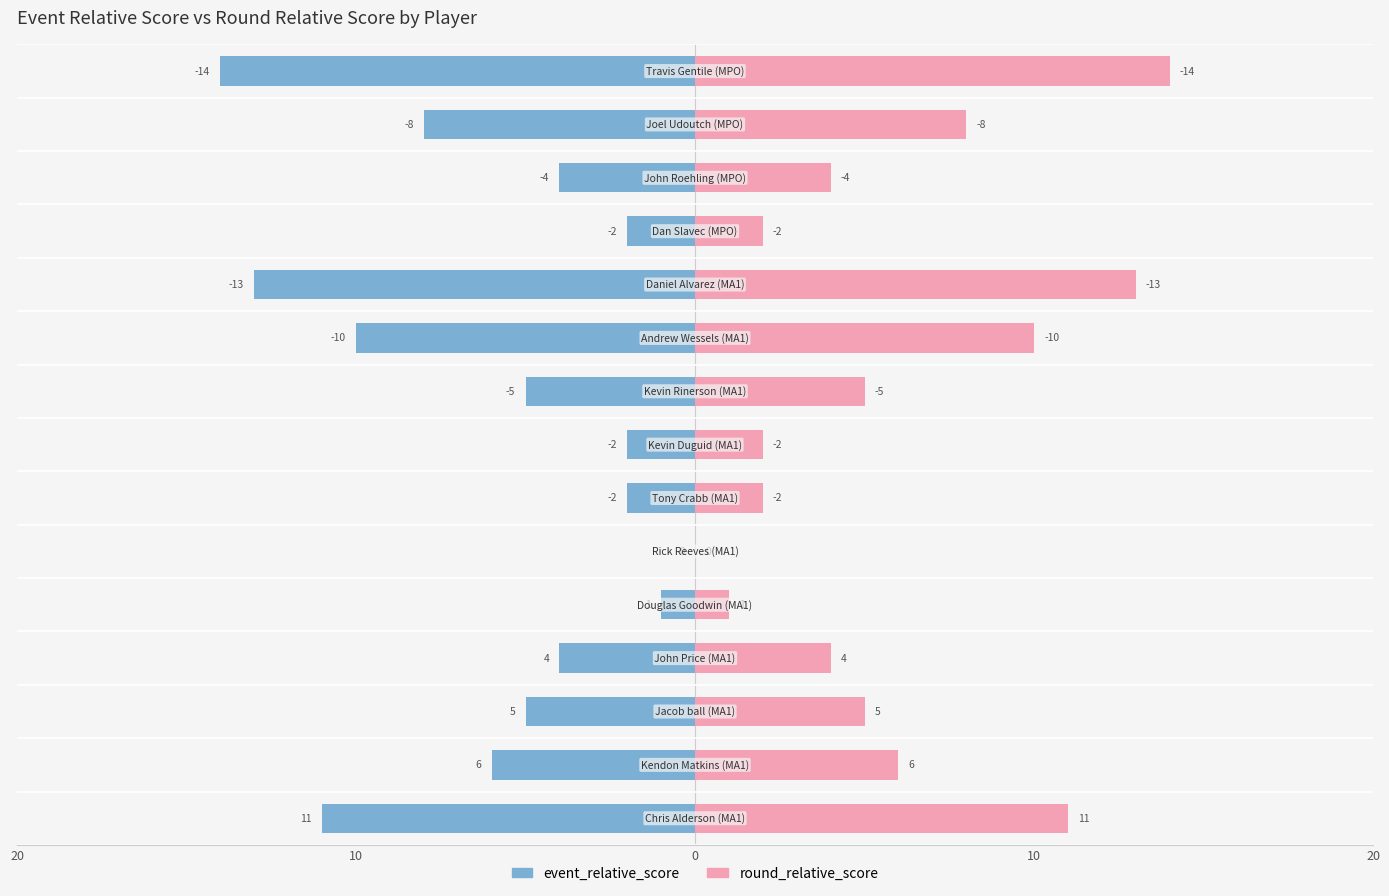

What is the label of the 4th bar from the right?

John Price (MA1)